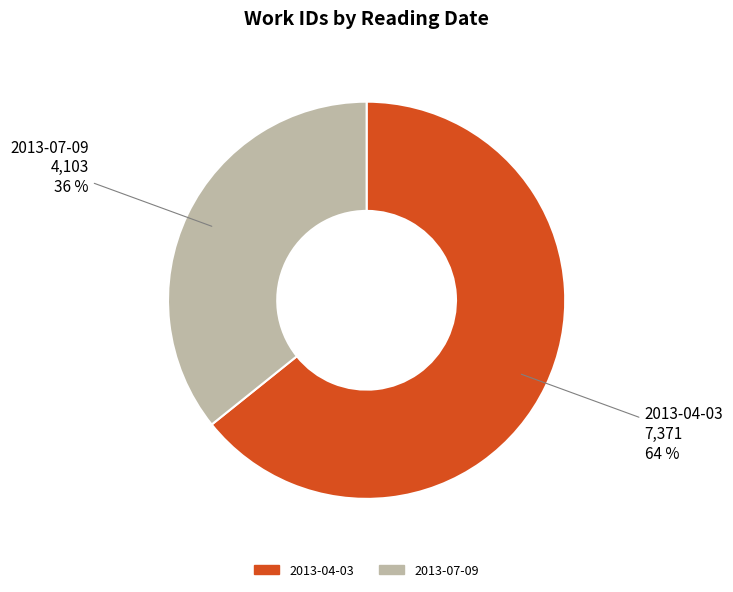

Approximately how many times larger is the value at 2013-07-09 compared to 2013-04-03?

0.6